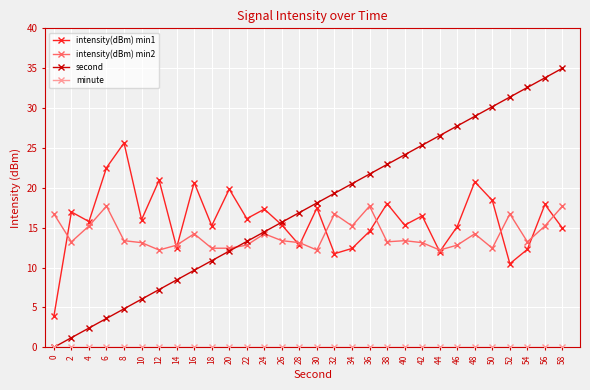

At how many categories does at least one series exceed 19?

19